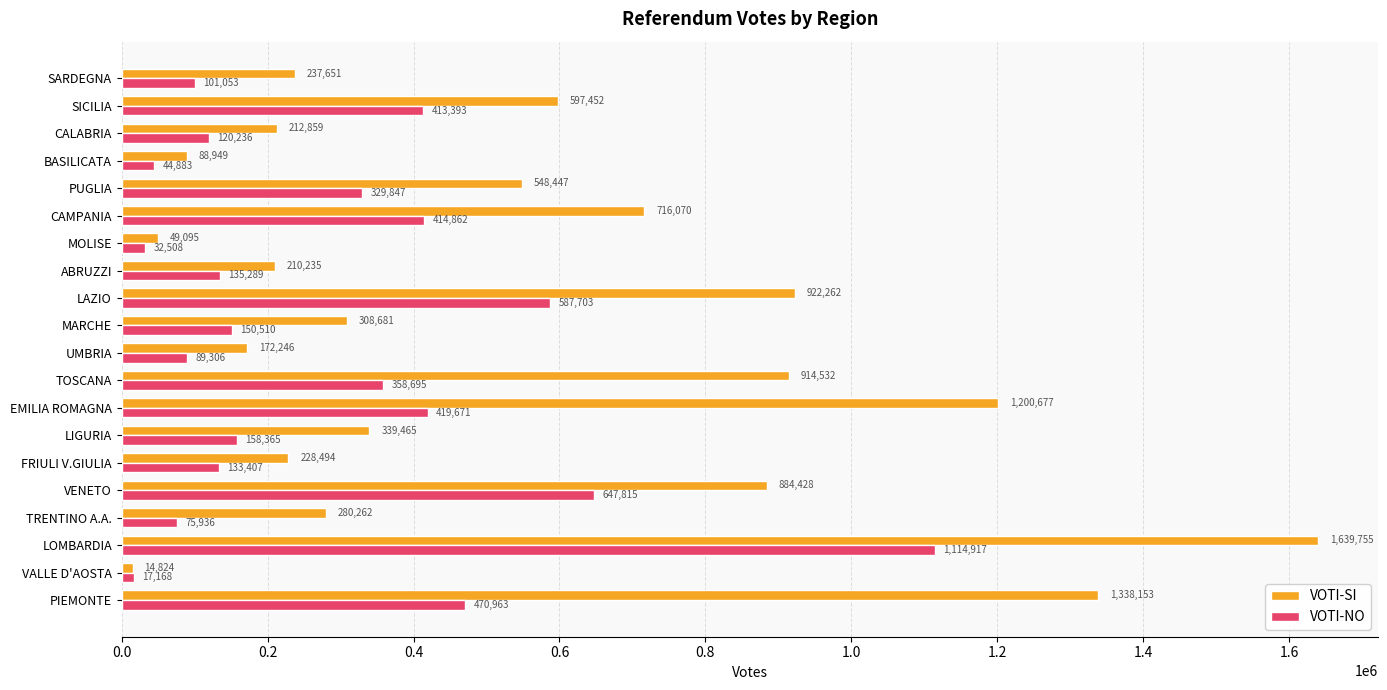

What is the sum of the VOTI-SI values at EMILIA ROMAGNA and PIEMONTE?

2538830